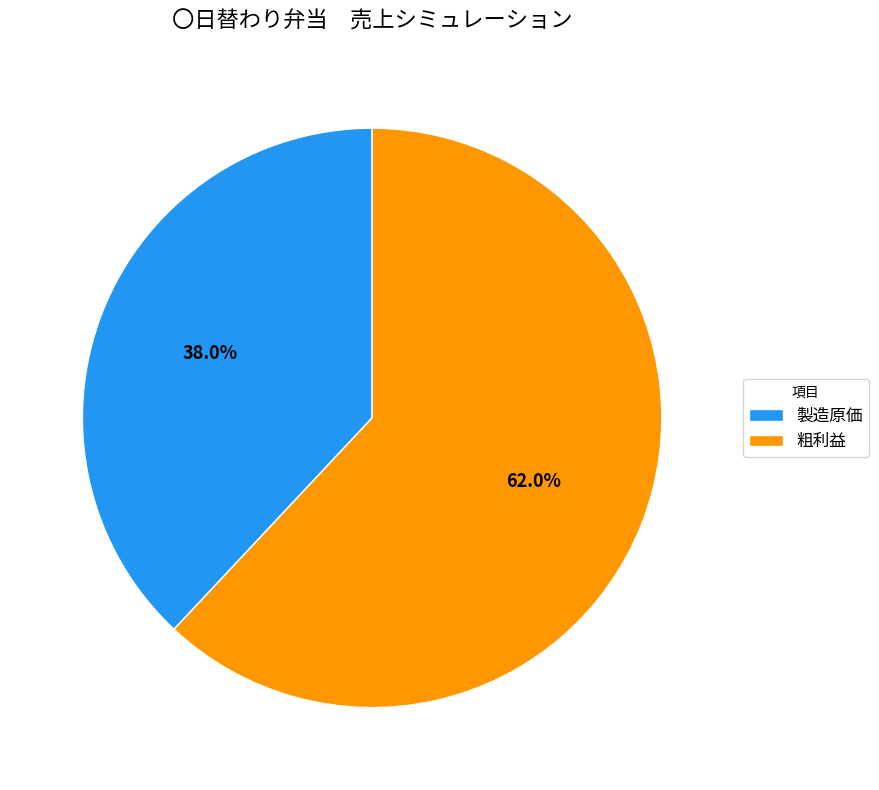

True or false: 製造原価 accounts for 38% of the total.

True